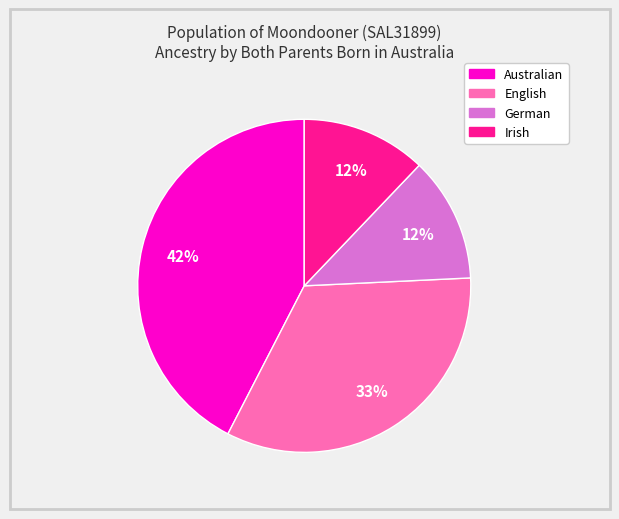

The English slice represents 33% of the pie. True or false?

True